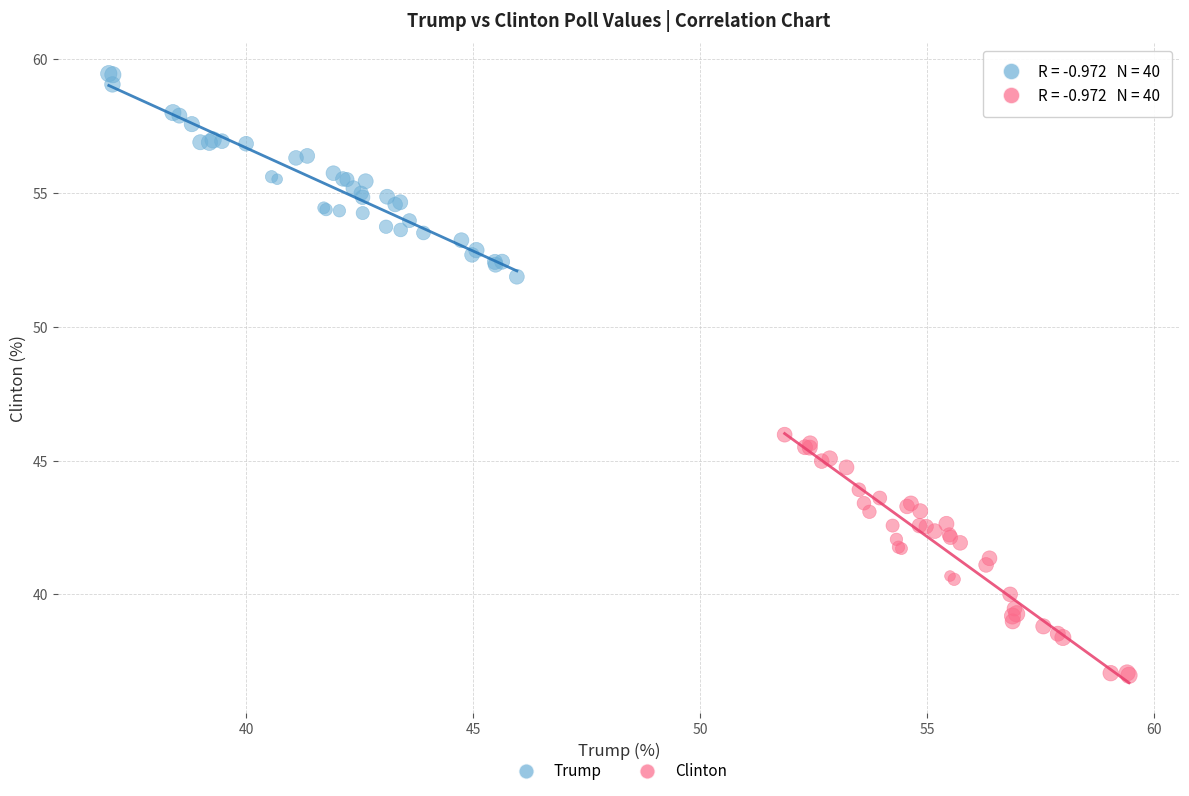

What are all the series names shown in the legend?

Trump, Clinton